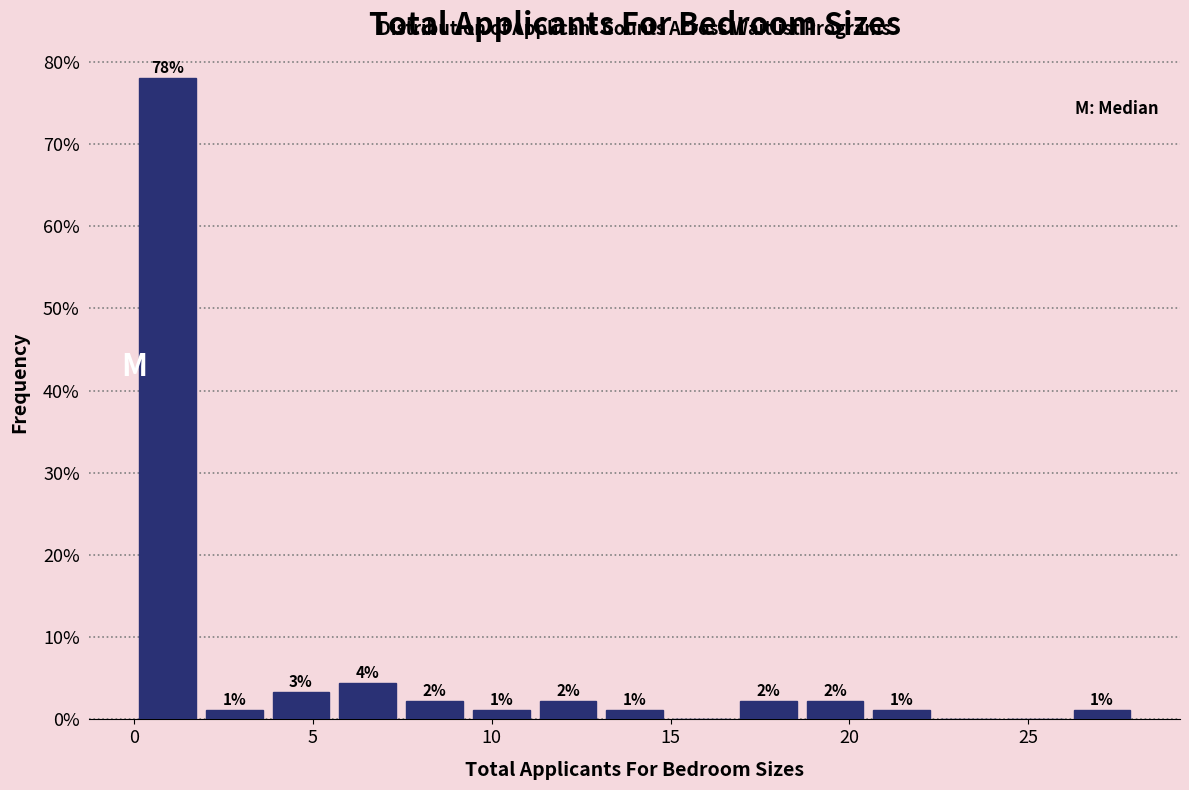

Read against the x-axis, roughly where is the centre of the tallest bar?

1.0